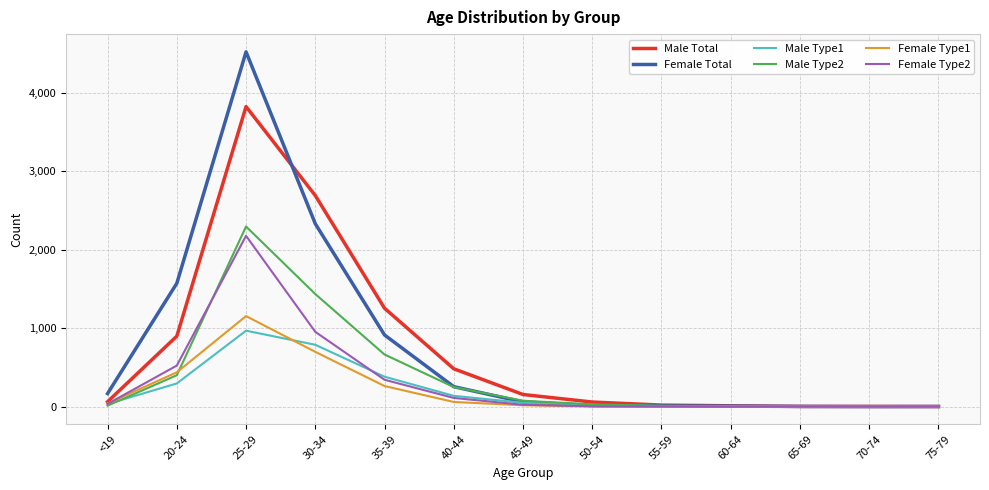

Which series has the widest spread of values?

Female Total